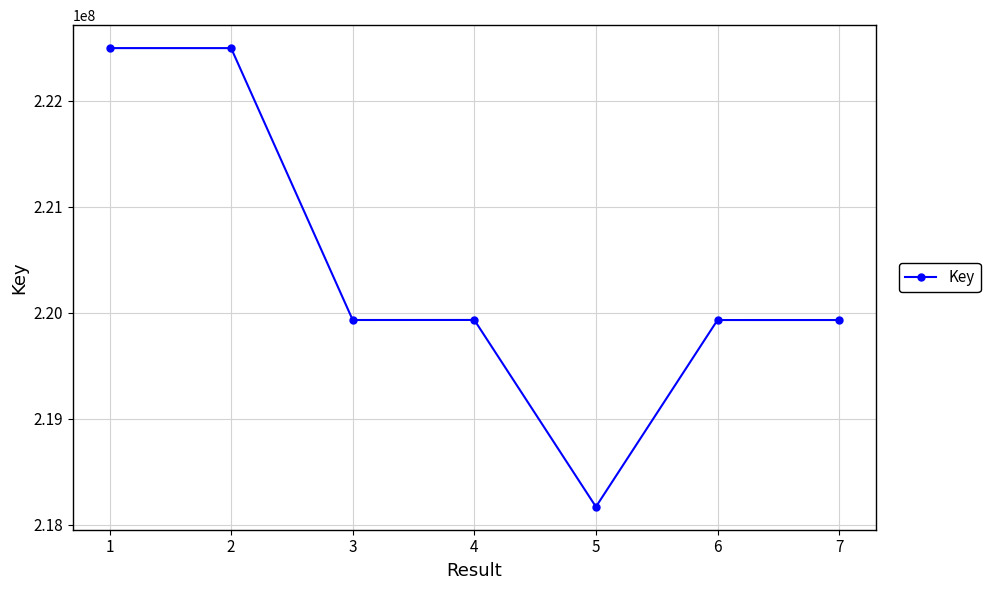

What is the minimum value shown in the chart?

218168895